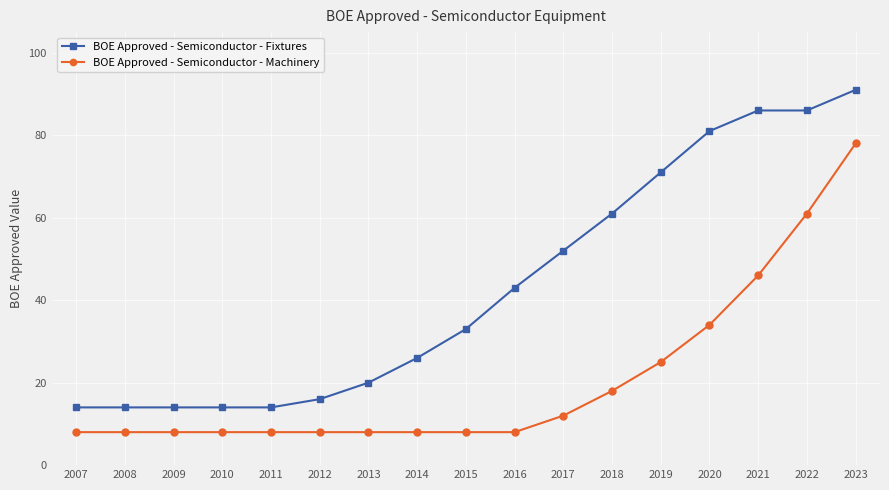

What is the difference between the highest and lowest values at 2008?

6